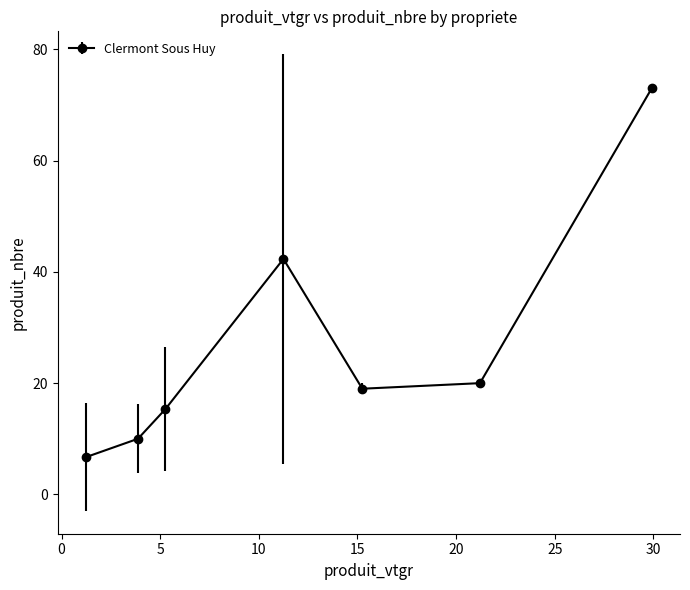

What is the smallest value displayed?

6.7